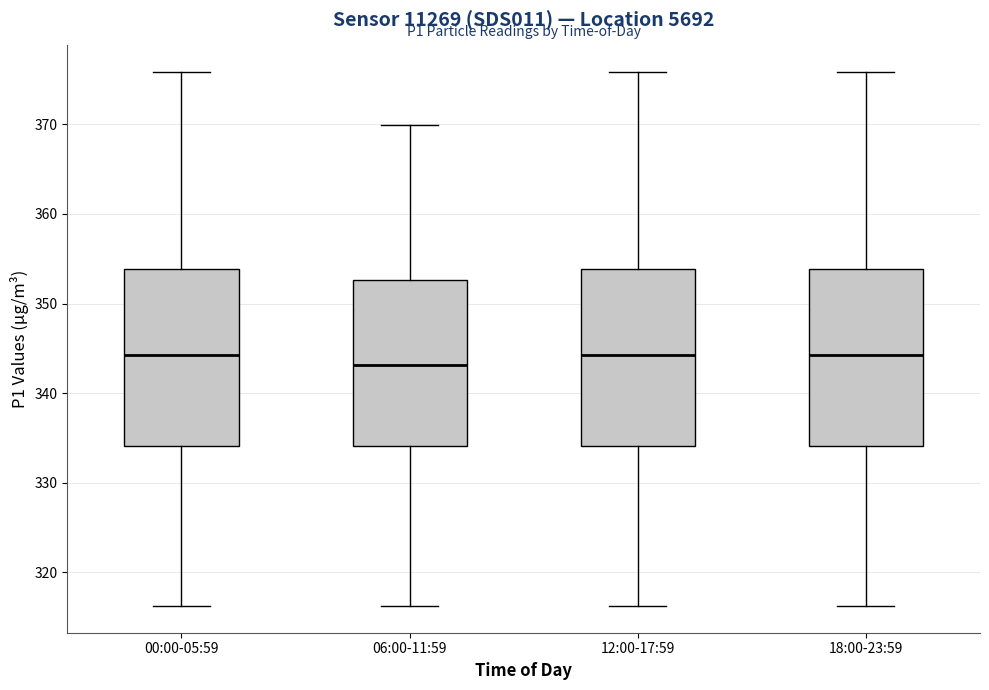

Reading left to right, transcribe this box plot: for each box, give where its median line is, the range the box spans, and where its two whiskers end, as read against the y-axis. The values are not printed on the chart, so give them approximately, as read against the axis.

00:00-05:59: median 344, box 334 to 354, whiskers 316 to 376
06:00-11:59: median 343, box 334 to 353, whiskers 316 to 370
12:00-17:59: median 344, box 334 to 354, whiskers 316 to 376
18:00-23:59: median 344, box 334 to 354, whiskers 316 to 376